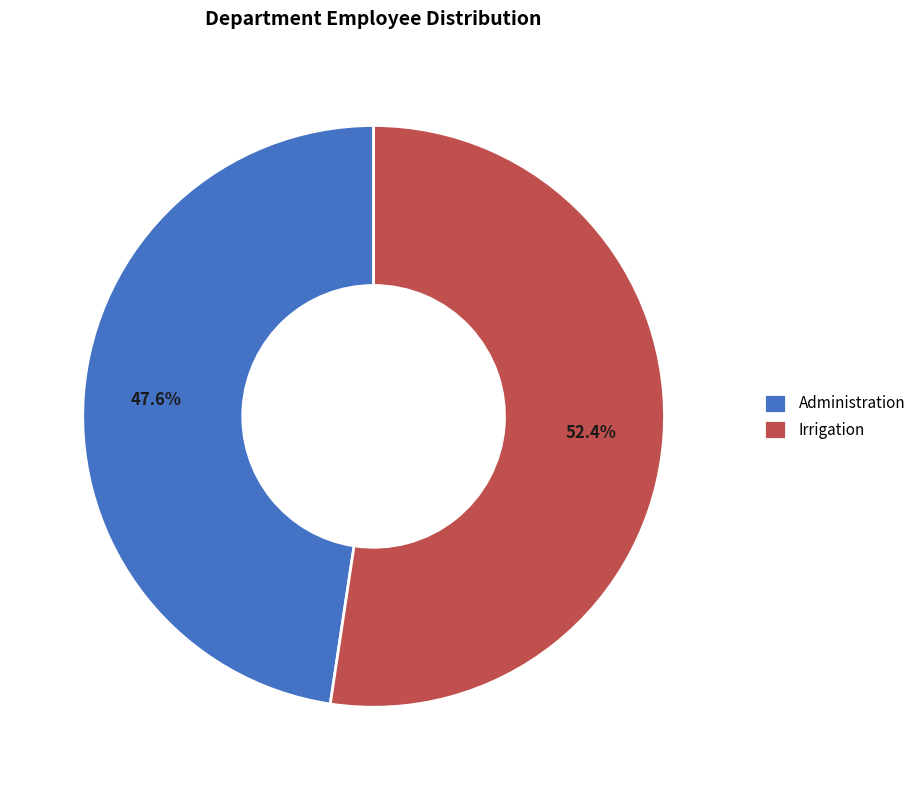

Does any single category account for the majority?

Yes